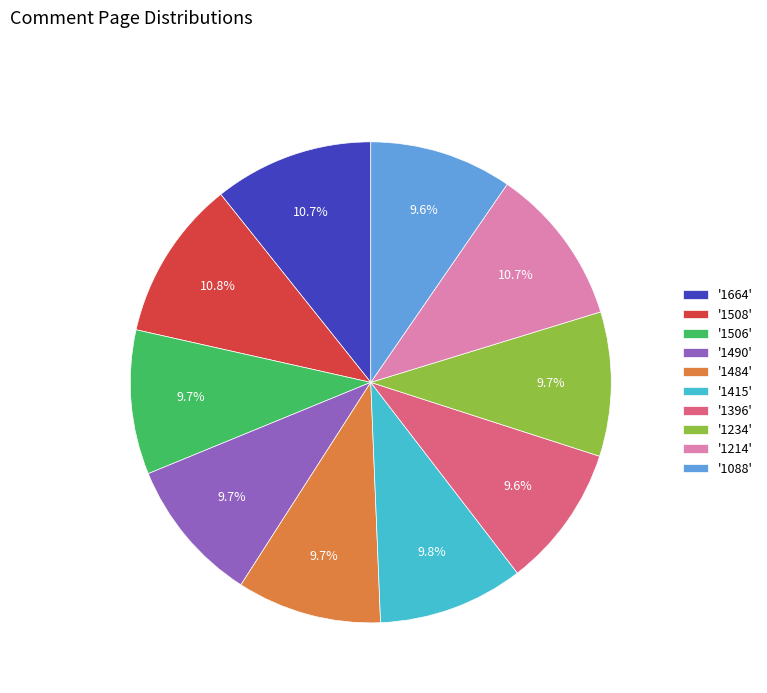

Does any single category account for the majority?

No